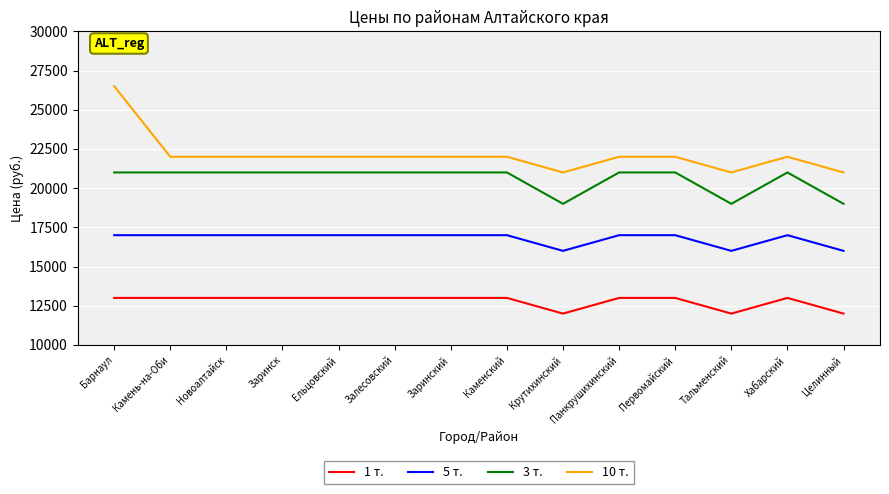

True or false: 1 т. and 10 т. cross at least once.

False